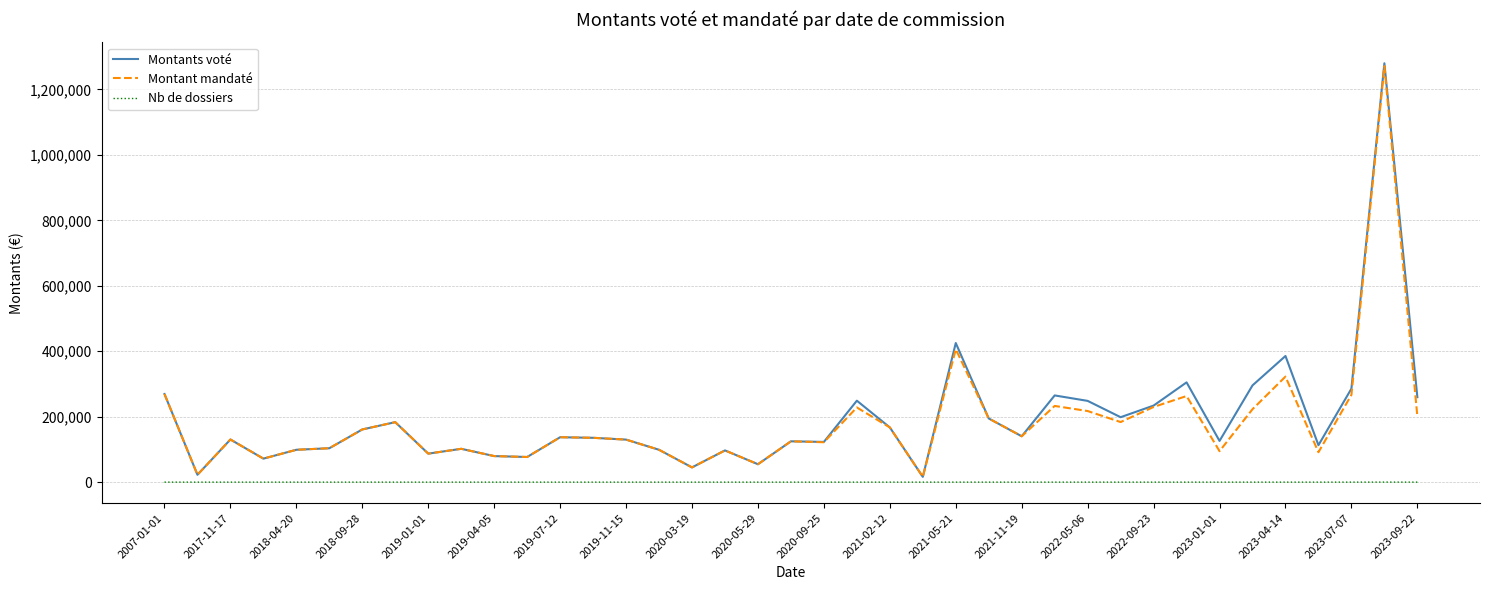

What is the maximum value shown in the chart?

1279775.7